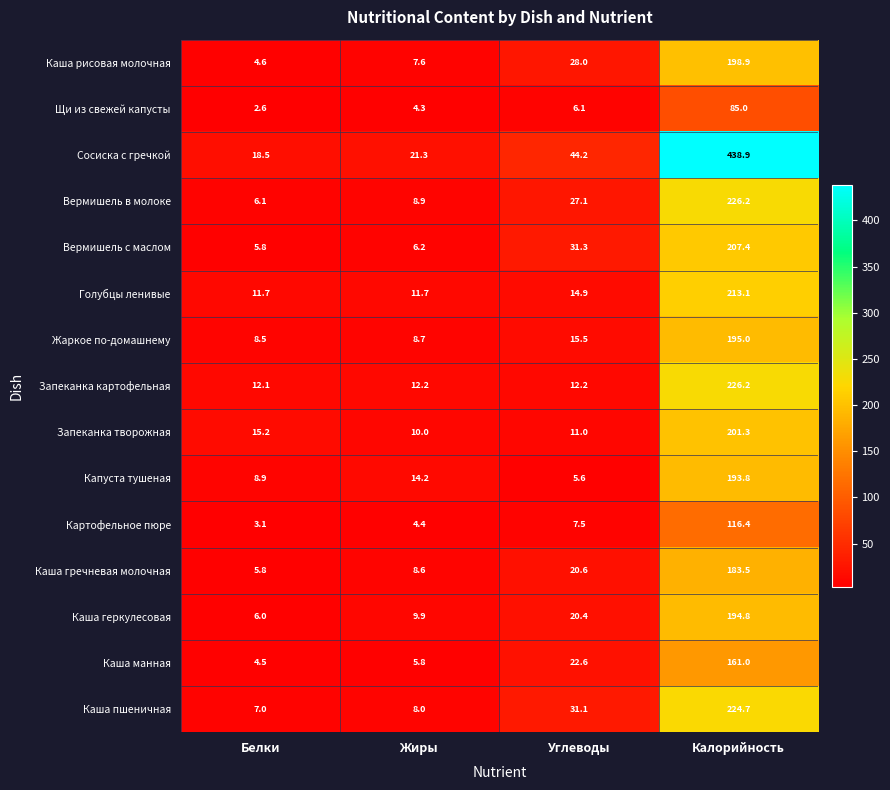

Read the Картофельное пюре value at Углеводы.

7.5